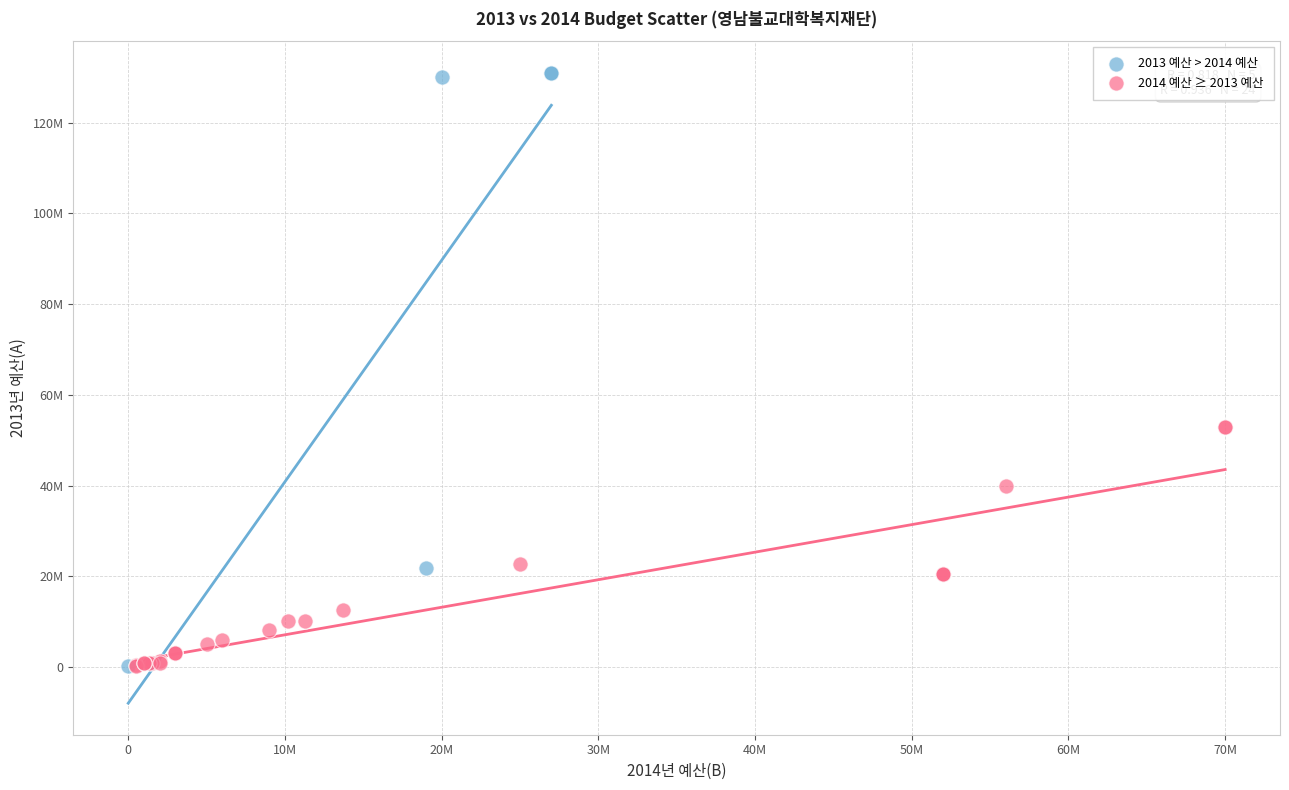

What are all the series names shown in the legend?

2013 예산 > 2014 예산, 2014 예산 ≥ 2013 예산